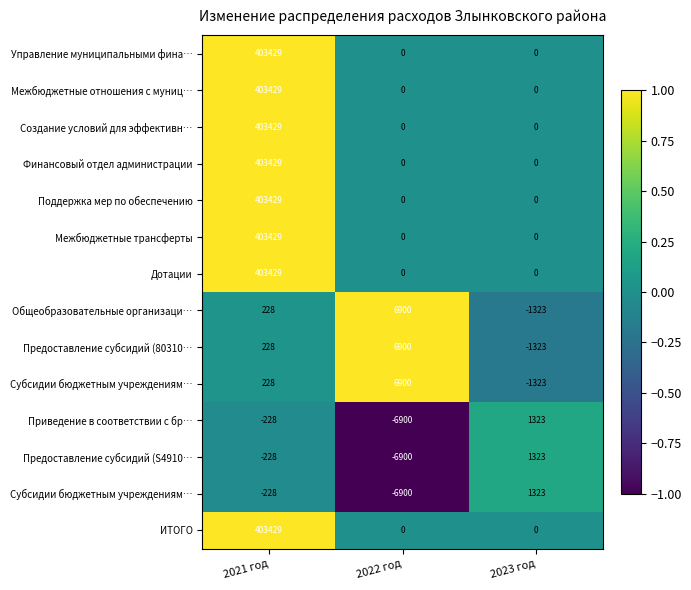

How many distinct data groups are displayed?

14